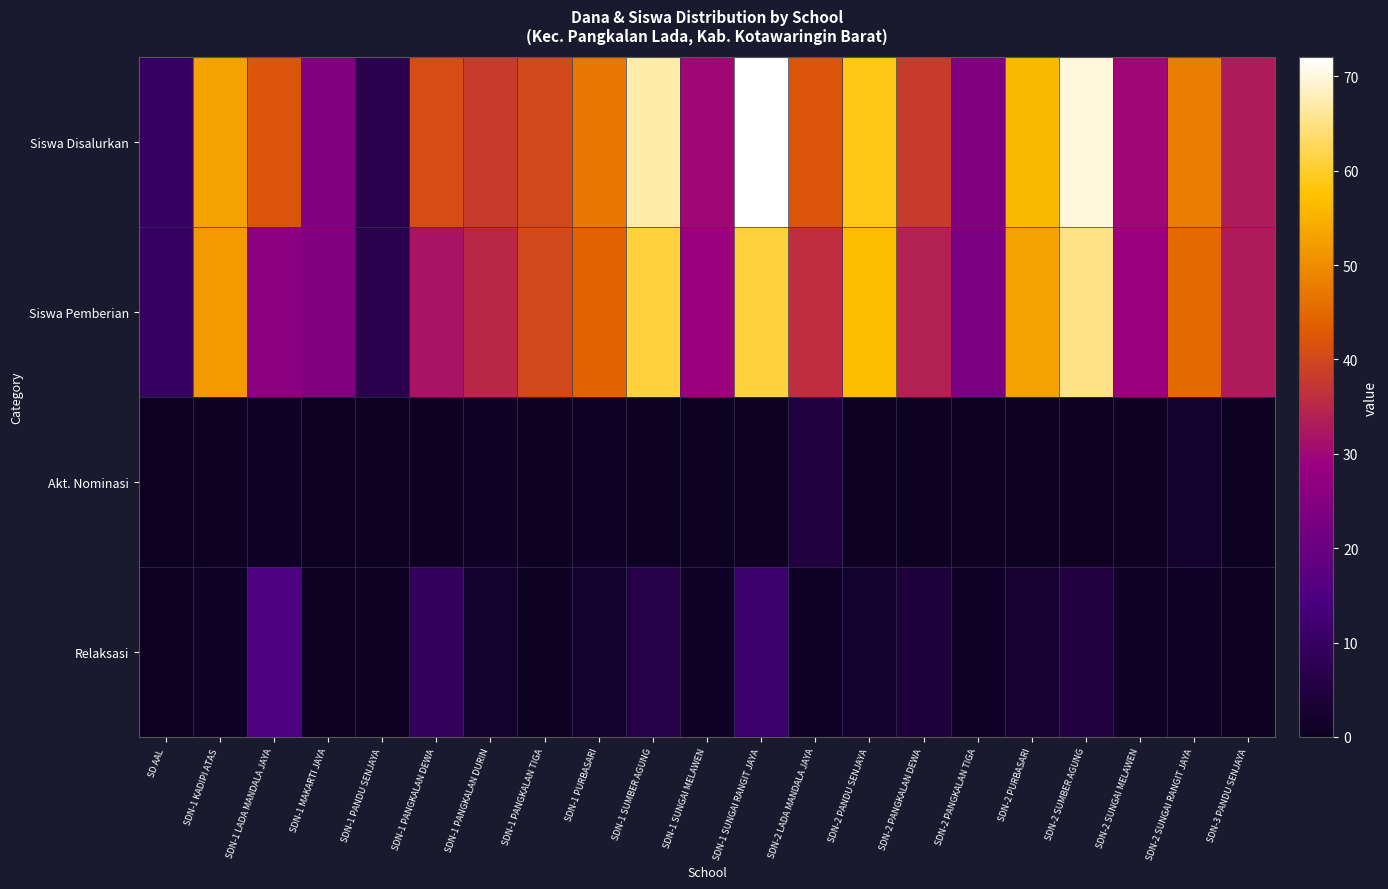

How many categories are shown in the chart?

21